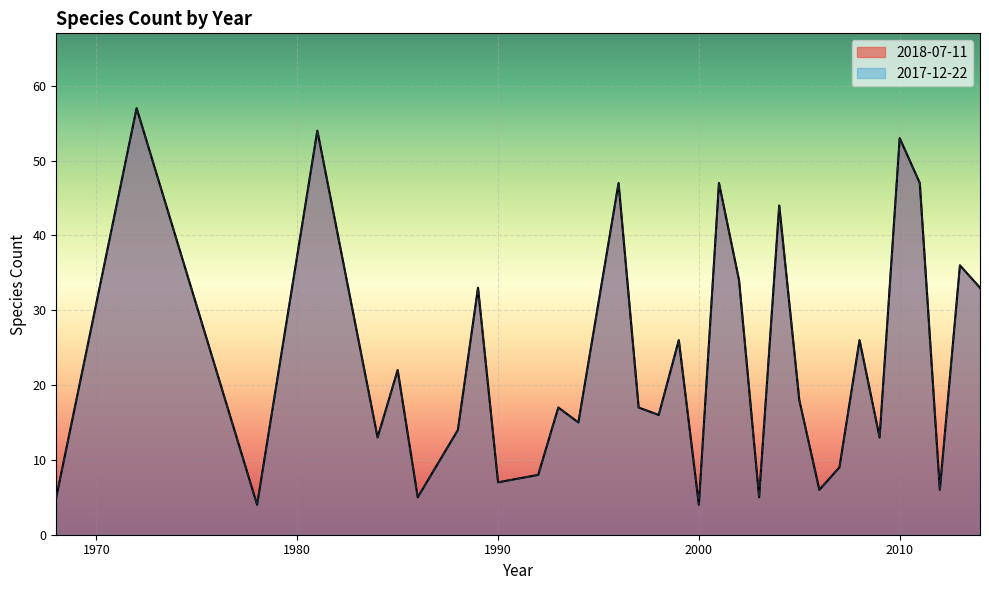

How many interior local valleys does the 2017-12-22 series have?

11